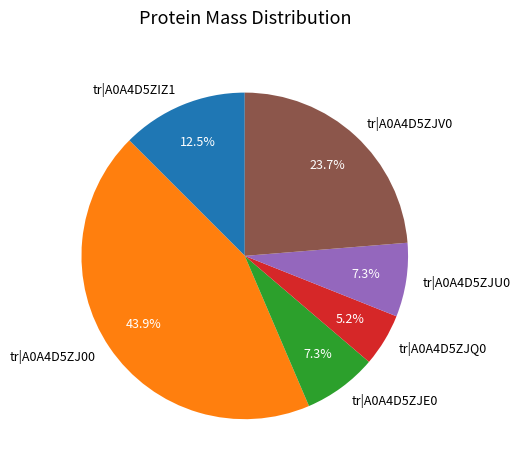

To the nearest percent, what is the combined percentage of tr|A0A4D5ZJU0 and tr|A0A4D5ZJV0?

31%